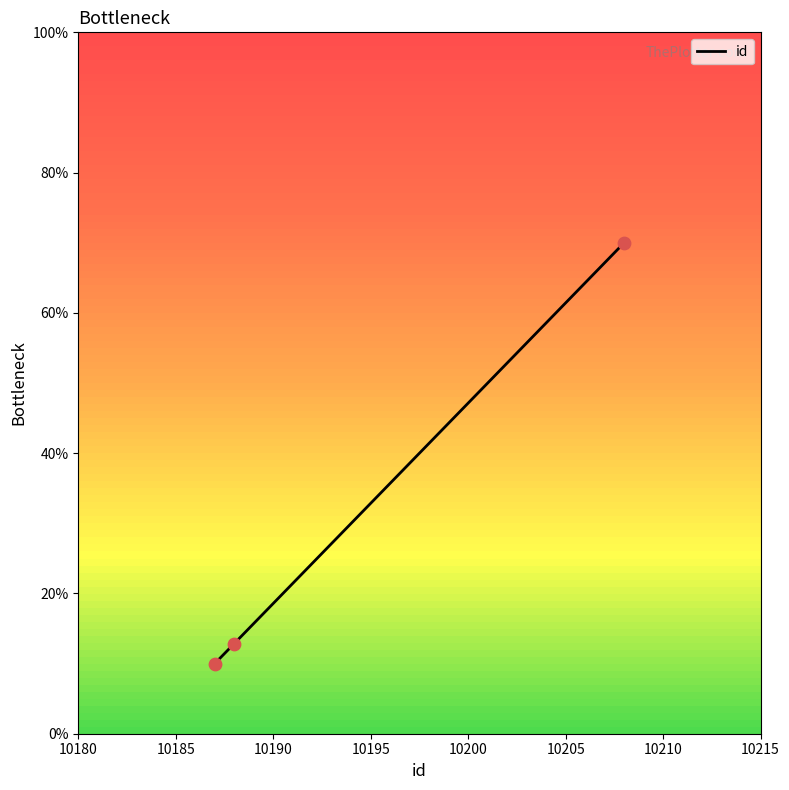

What is the average value?

31.0